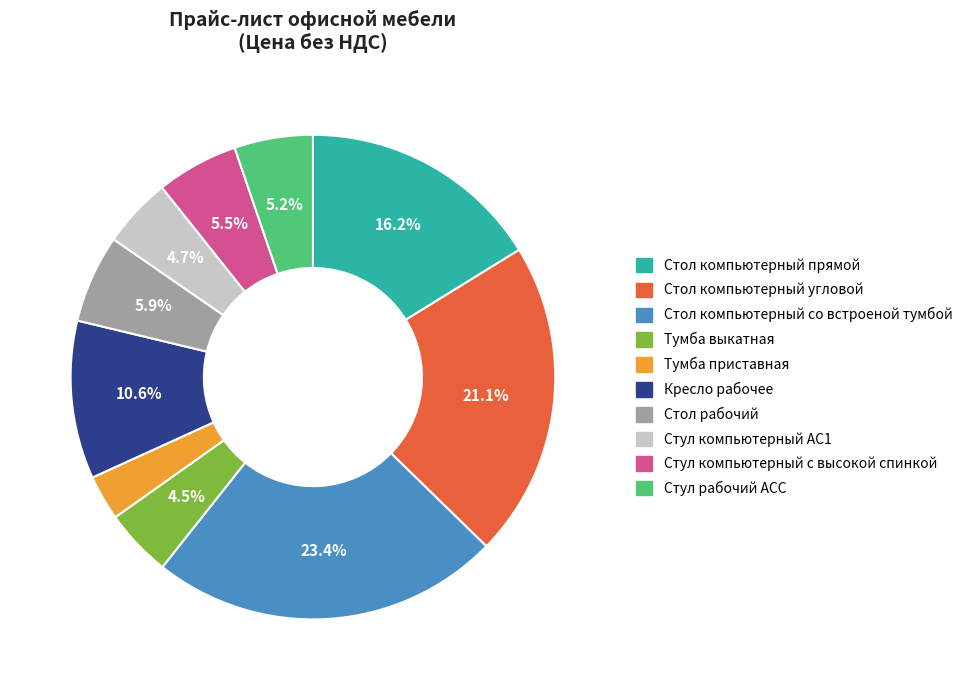

True or false: Стул компьютерный АС1 accounts for 12% of the total.

False